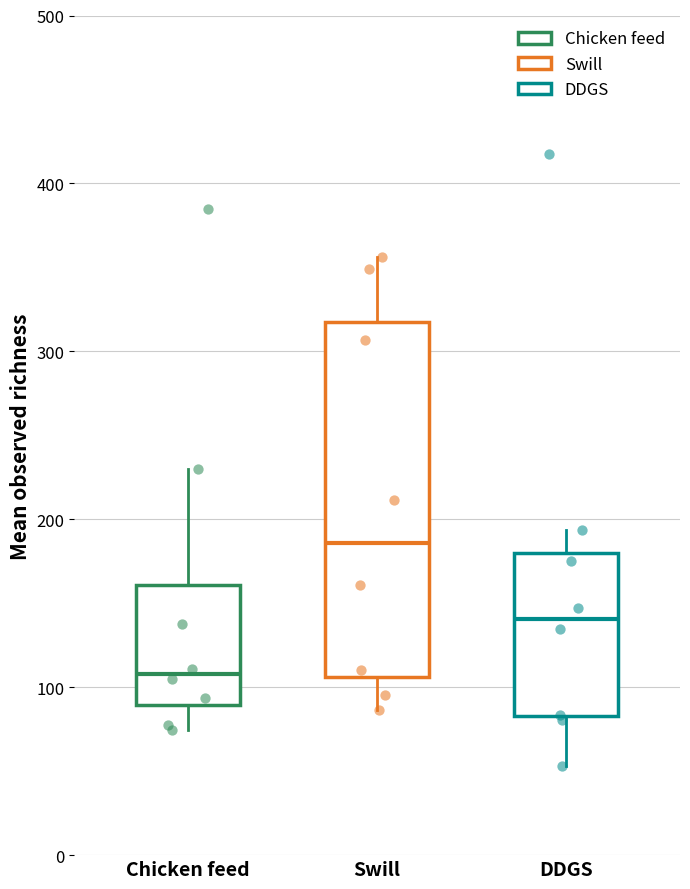

Which box is the tallest, from its lower edge to its upper edge?

Swill